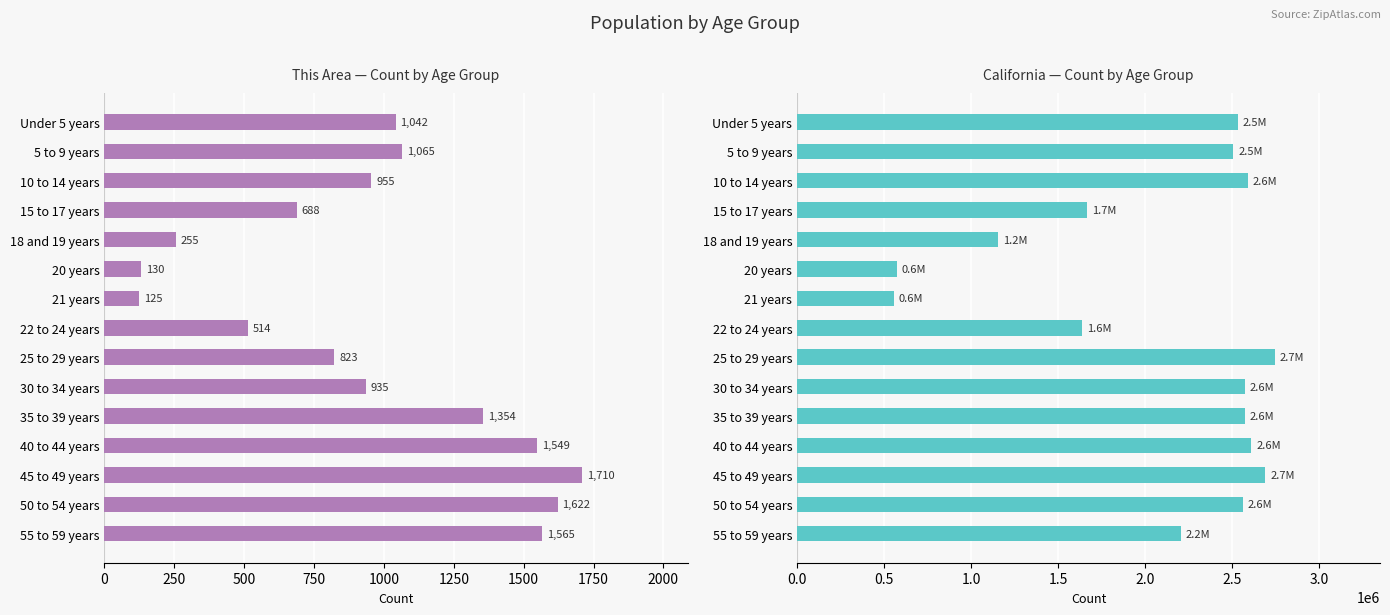

The value of California at 5 to 9 years is 3542235. True or false?

False